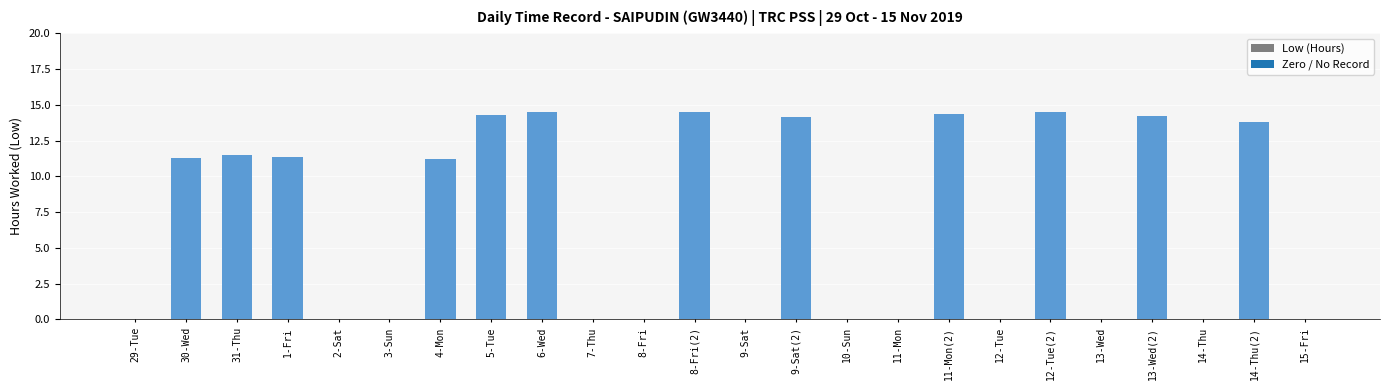

What is the greatest value displayed?

14.5